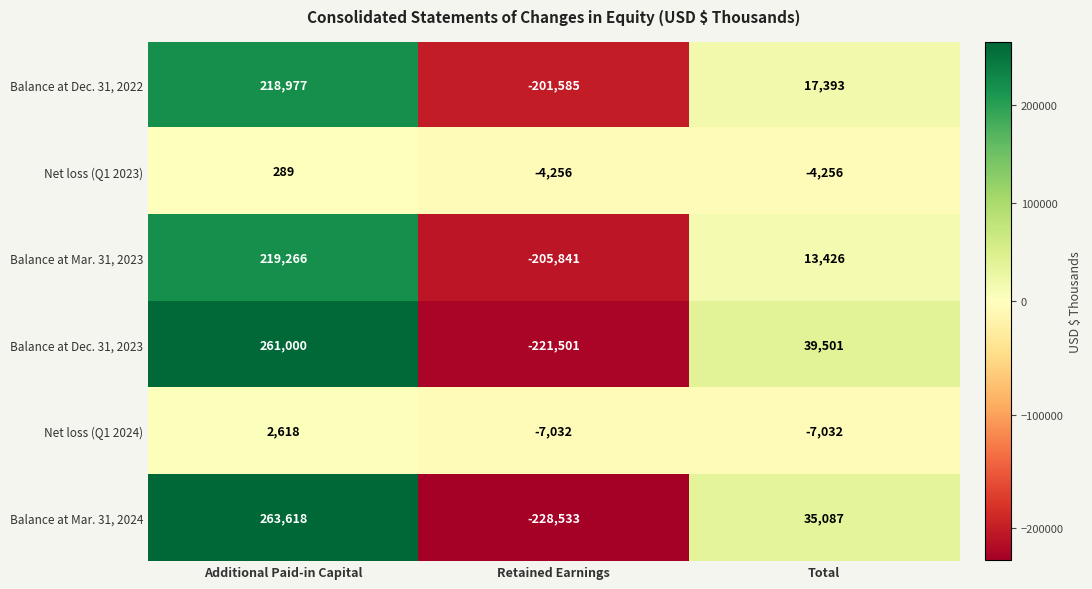

Rank the series by their maximum value, from highest to lowest.

Balance at Mar. 31, 2024, Balance at Dec. 31, 2023, Balance at Mar. 31, 2023, Balance at Dec. 31, 2022, Net loss (Q1 2024), Net loss (Q1 2023)